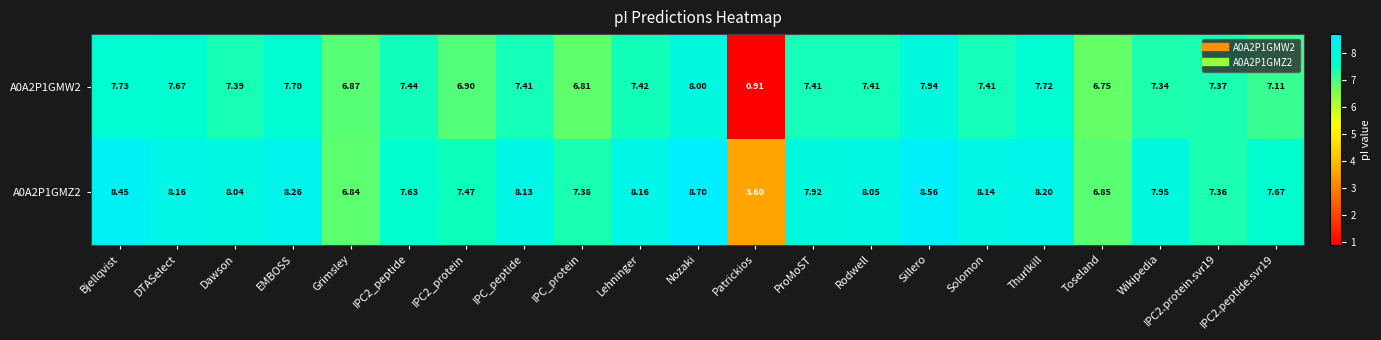

Is the value of A0A2P1GMW2 at IPC2_peptide greater than the value of A0A2P1GMZ2 at Thurlkill?

No